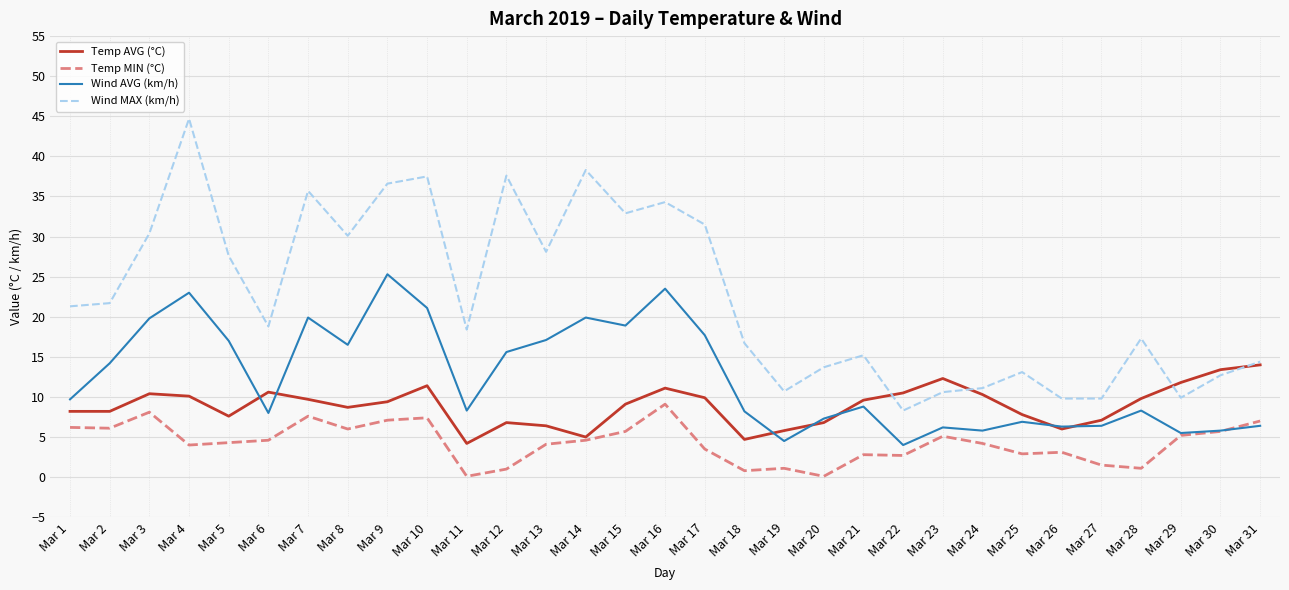

Rank the series by their average value, from highest to lowest.

Wind MAX (km/h), Wind AVG (km/h), Temp AVG (°C), Temp MIN (°C)